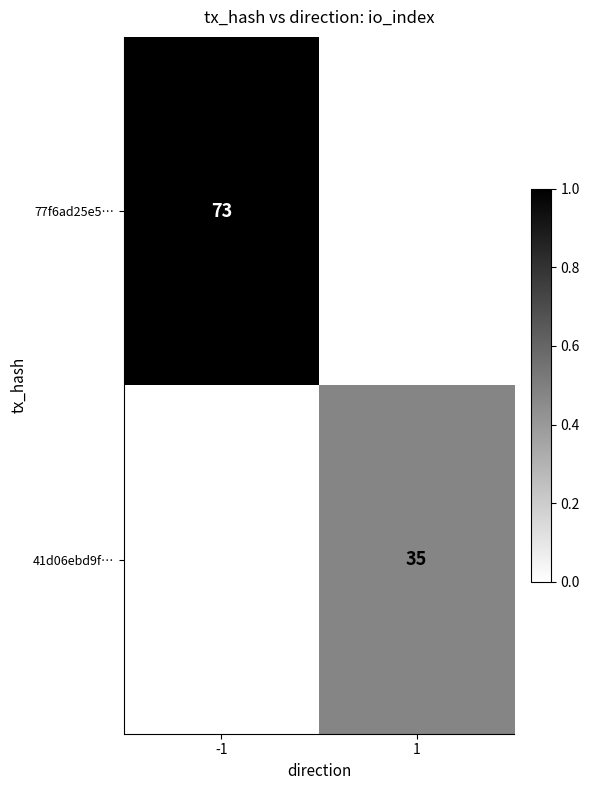

True or false: 41d06ebd9f… has a value of 35 at 1.

True